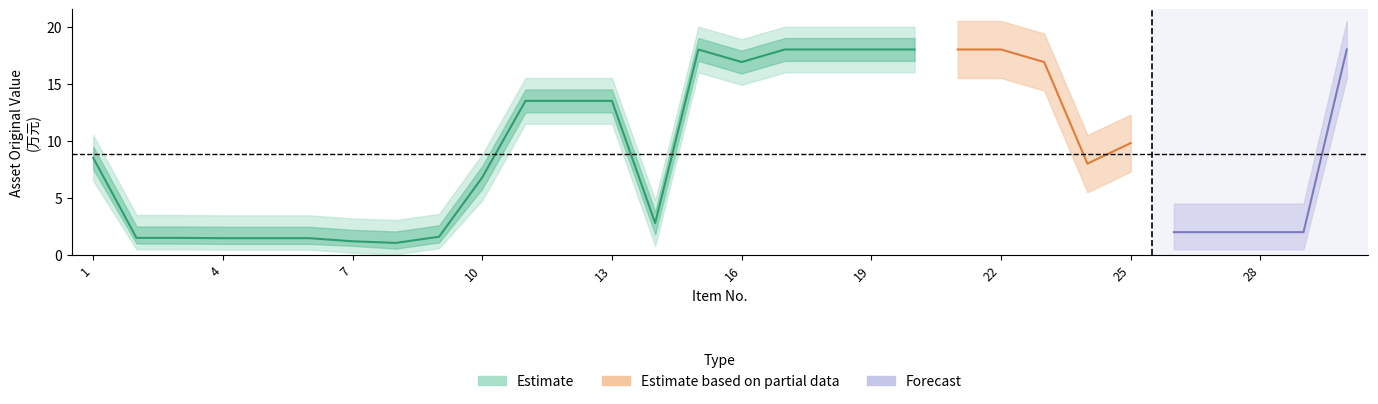

What is the sum of the values at 13 and 9?

15.1